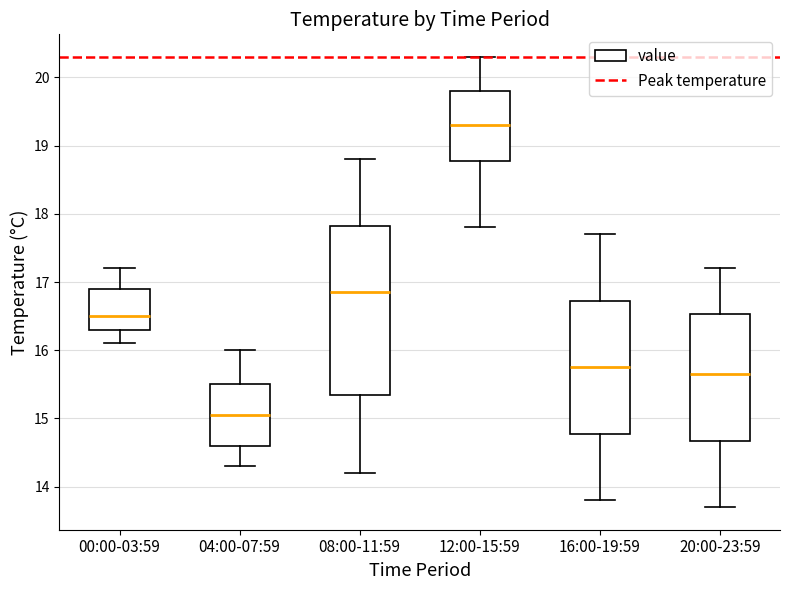

Which box has the lowest median line?

04:00-07:59